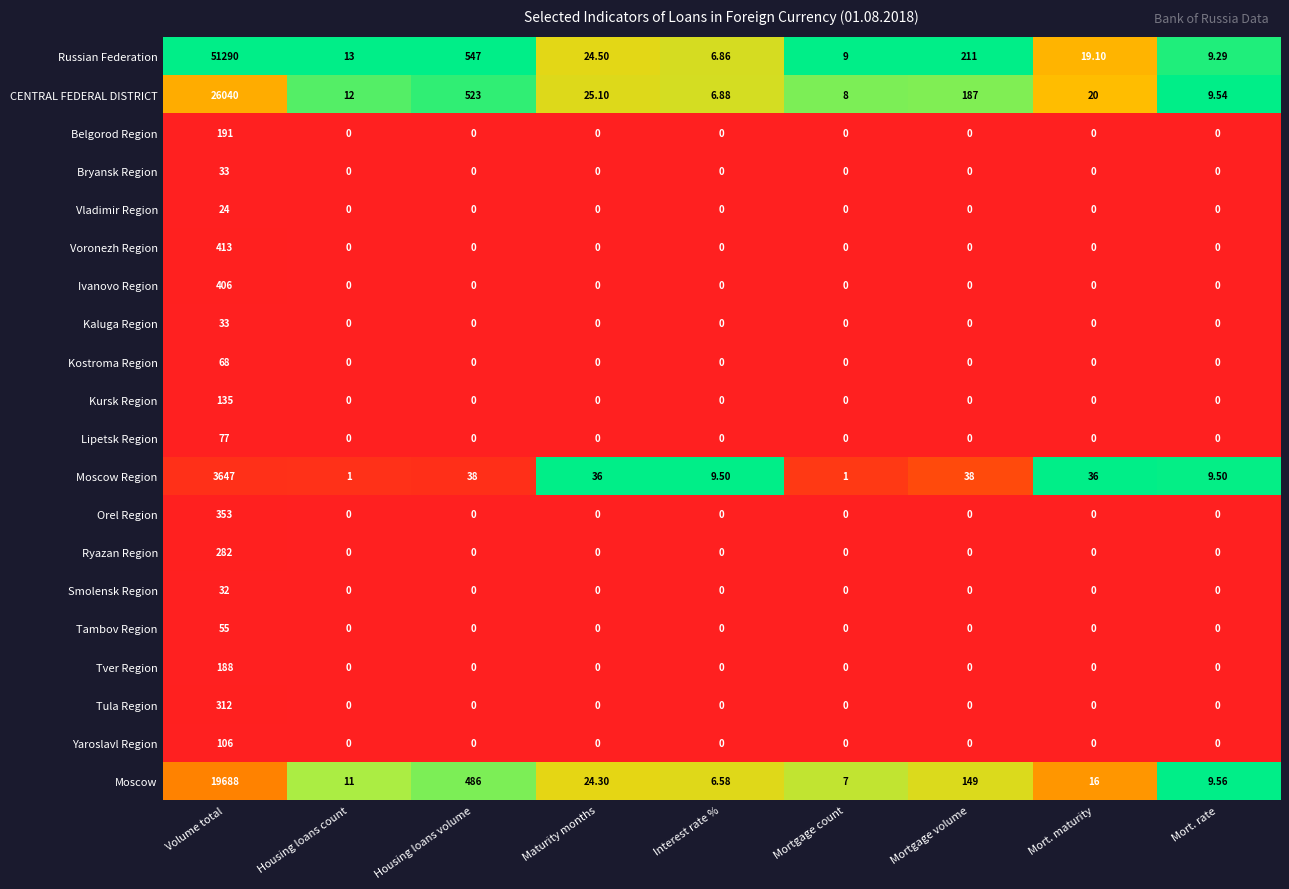

Between Volume total and Mortgage volume, which series saw the biggest shift?

Russian Federation